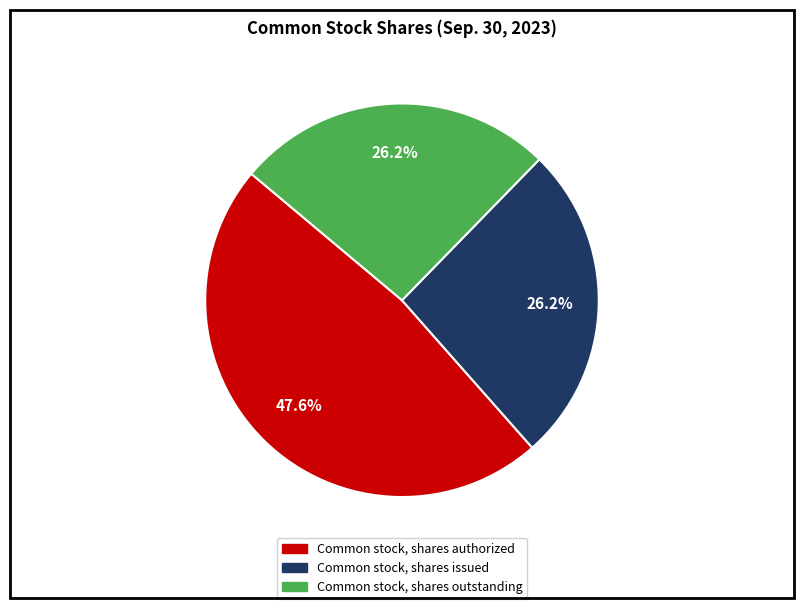

To the nearest percent, what is the difference between the largest and smallest slice percentages?

21%